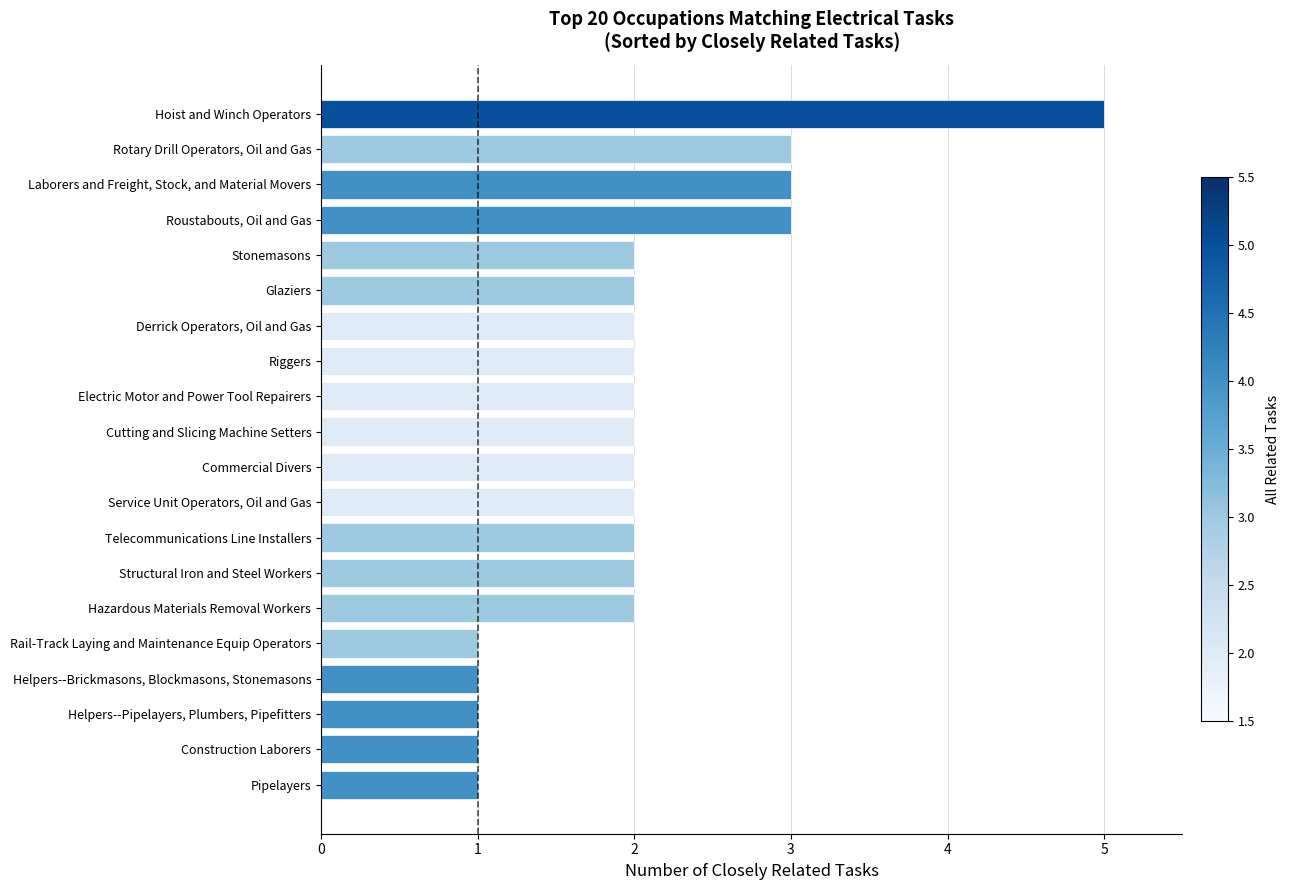

Which has a higher value, Rotary Drill Operators, Oil and Gas or Cutting and Slicing Machine Setters?

Rotary Drill Operators, Oil and Gas